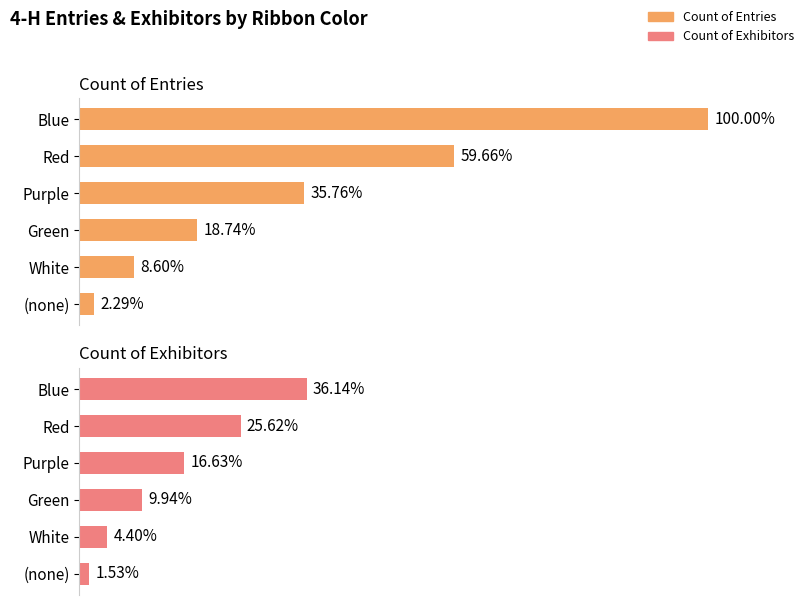

Rank the series by their average value, from highest to lowest.

Count of Entries, Count of Exhibitors